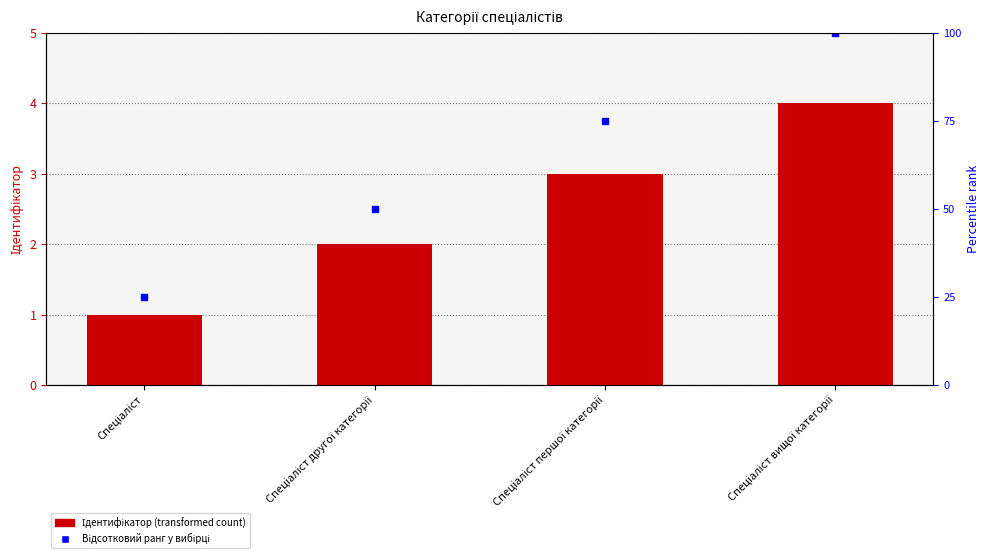

What is the difference between the maximum and minimum values?

3